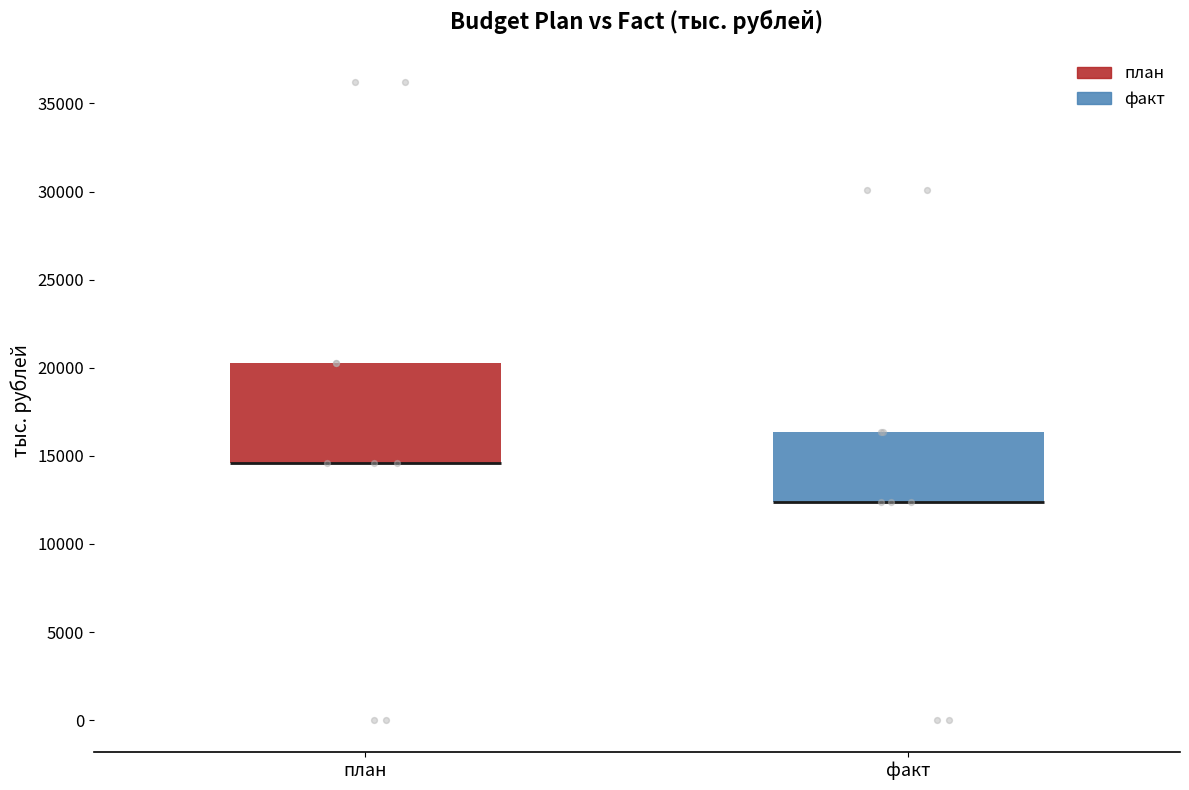

Reading left to right, read every box against the y-axis: the position of its median line, the range the box covers, and the ends of its whiskers. The values are not printed on the chart, so give them approximately, as read against the axis.

план: median 14500 (drawn on the box's lower edge), box 14500 to 20500, whiskers 14500 to 20500
факт: median 12500 (drawn on the box's lower edge), box 12500 to 16500, whiskers 12500 to 16500